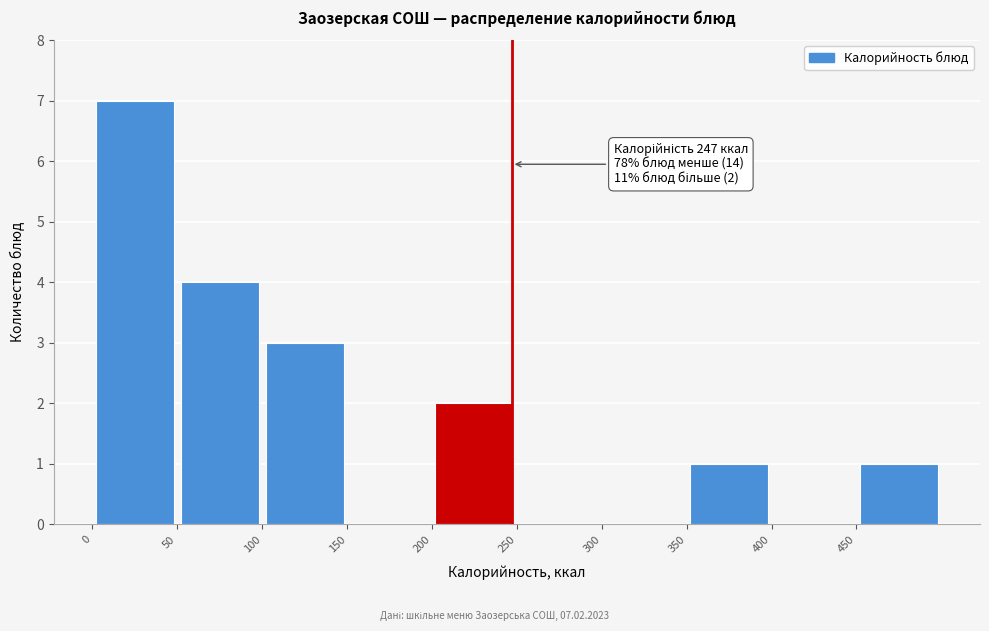

Which range on the x-axis has the tallest bar?

0 to 50